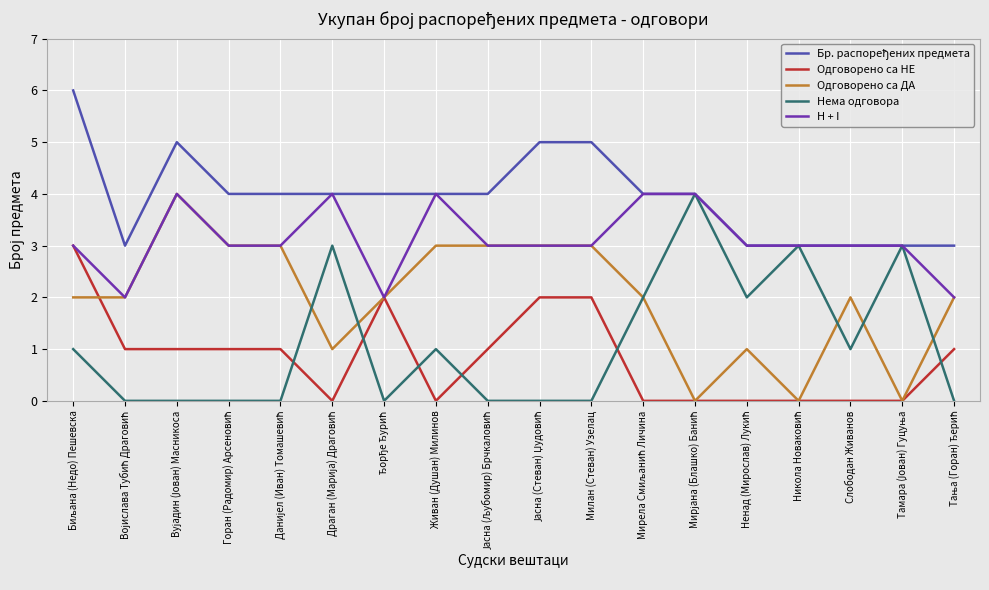

What is the maximum value shown in the chart?

6